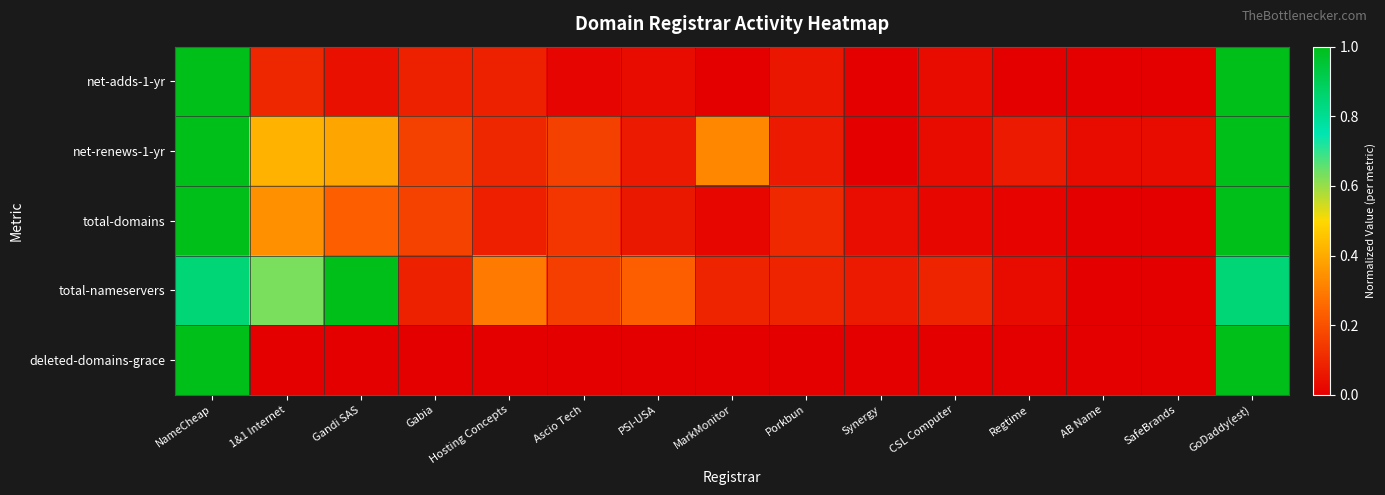

What is the total value across all series at CSL Computer?

0.2